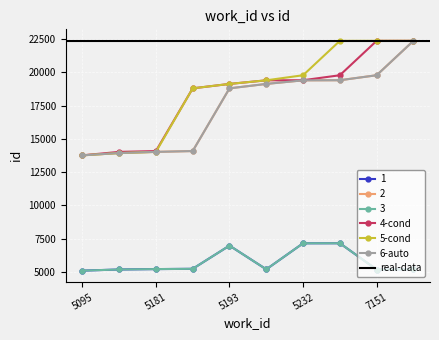

What is the difference between the maximum and minimum values in the 6-auto series?

8612